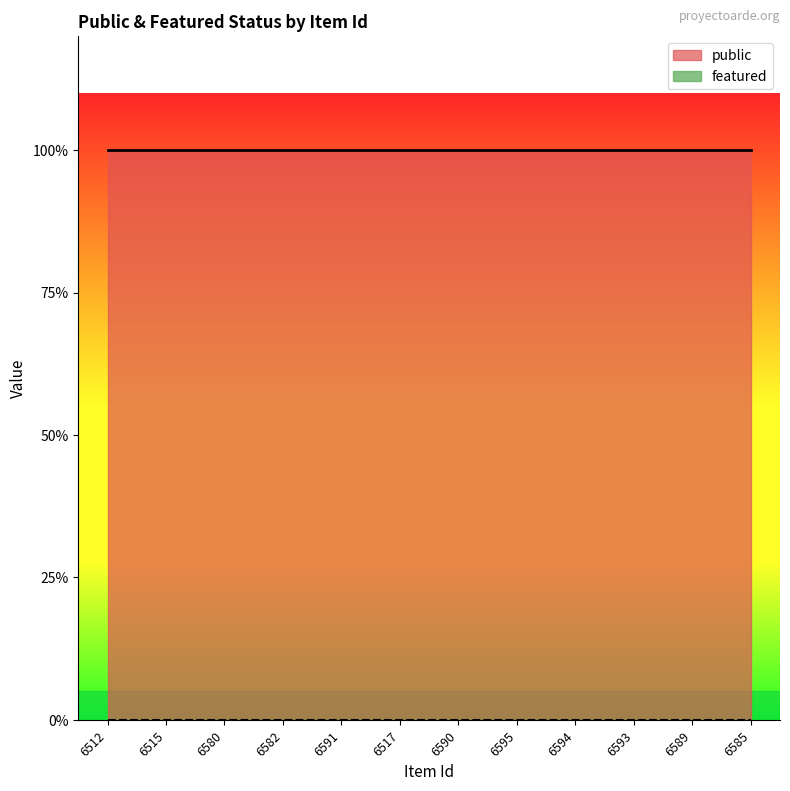

Which series has the largest total across all categories?

public